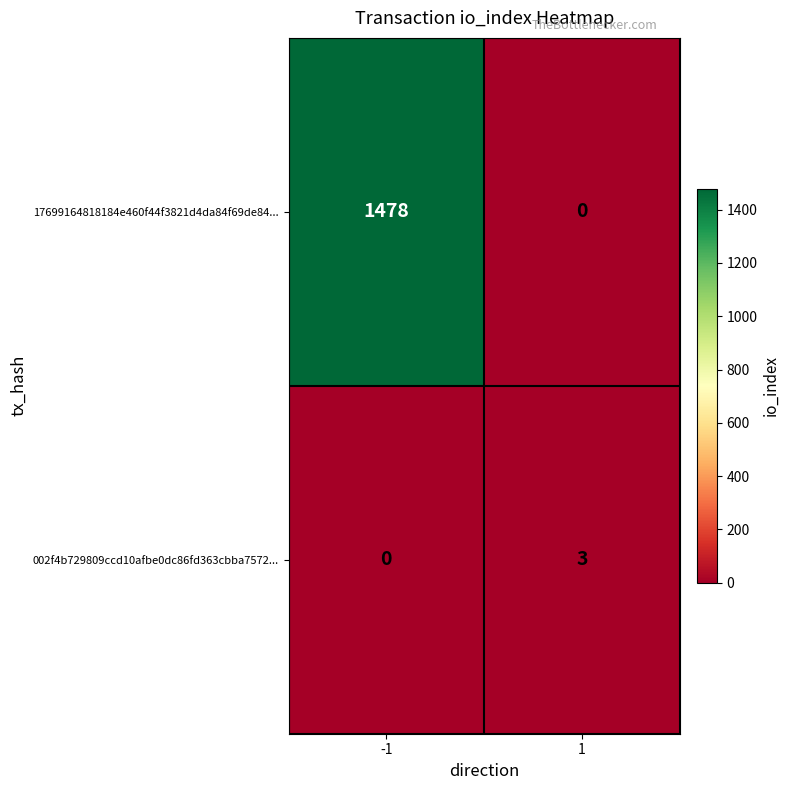

What value does the 002f4b729809ccd10afbe0dc86fd363cbba7572... series have at 1?

3